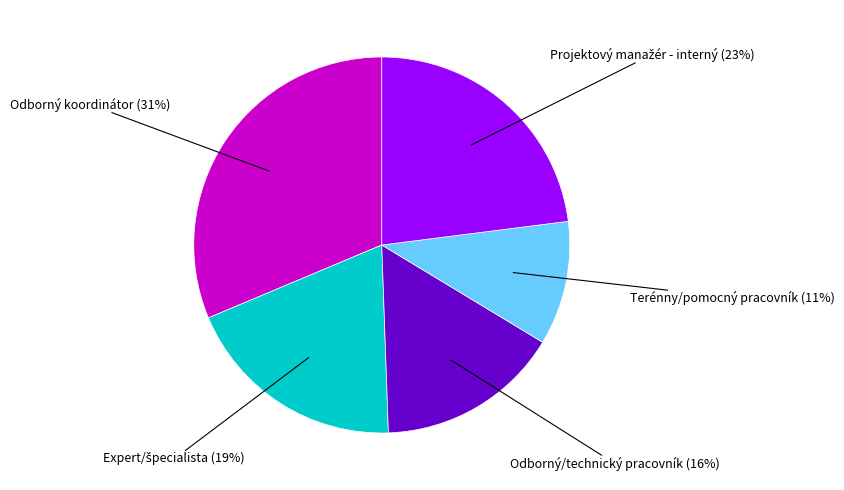

What is the largest slice in the pie chart?

Odborný koordinátor